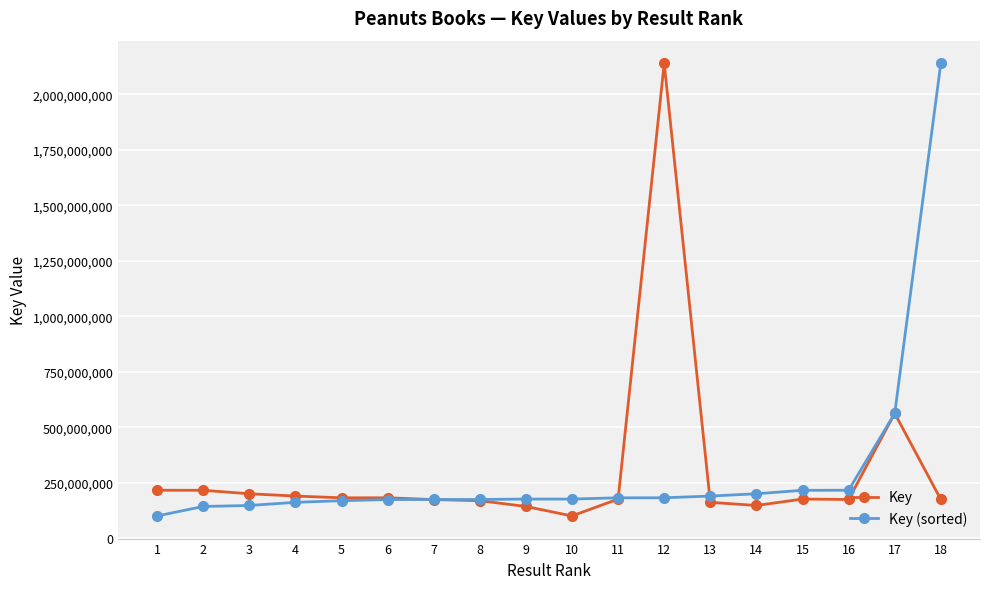

How many series are shown in this chart?

2